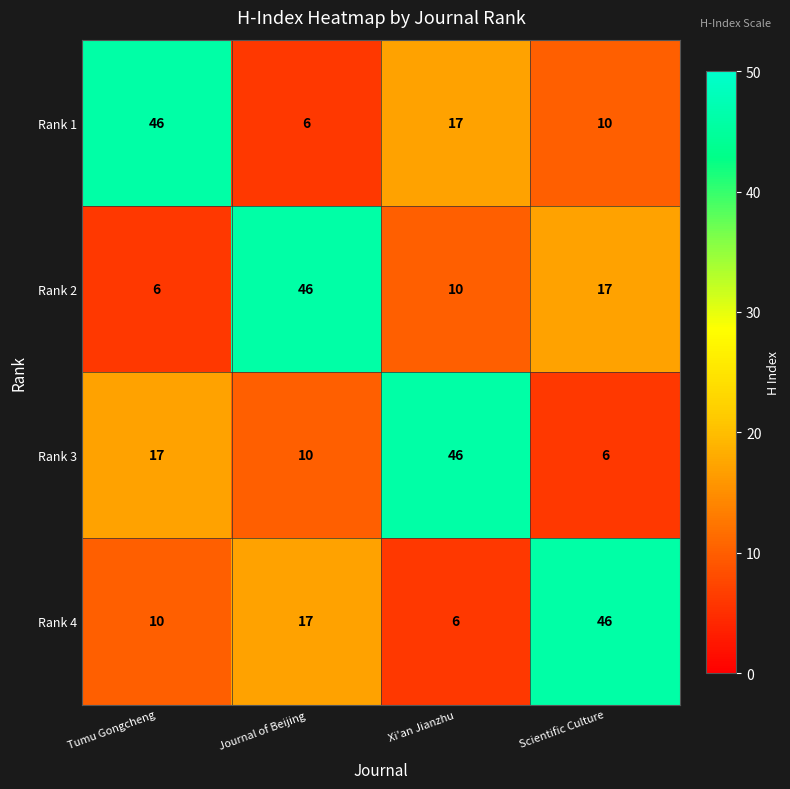

What is the difference between the second highest and second lowest values in the Rank 3 series?

7